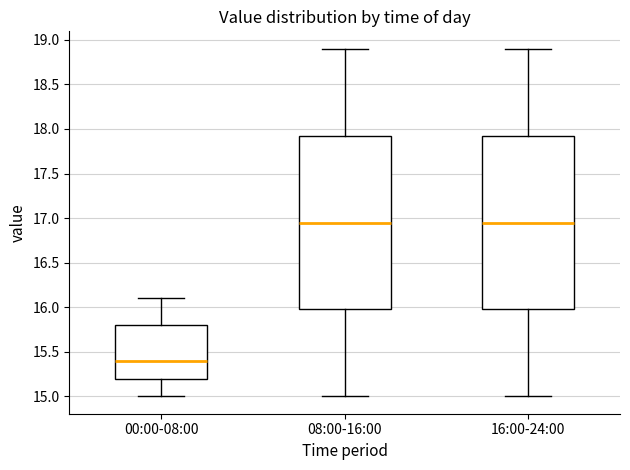

Reading left to right, read every box against the y-axis: the position of its median line, the range the box covers, and the ends of its whiskers. The values are not printed on the chart, so give them approximately, as read against the axis.

00:00-08:00: median 15.40, box 15.20 to 15.80, whiskers 15.00 to 16.10
08:00-16:00: median 16.95, box 16.00 to 17.95, whiskers 15.00 to 18.90
16:00-24:00: median 16.95, box 16.00 to 17.95, whiskers 15.00 to 18.90